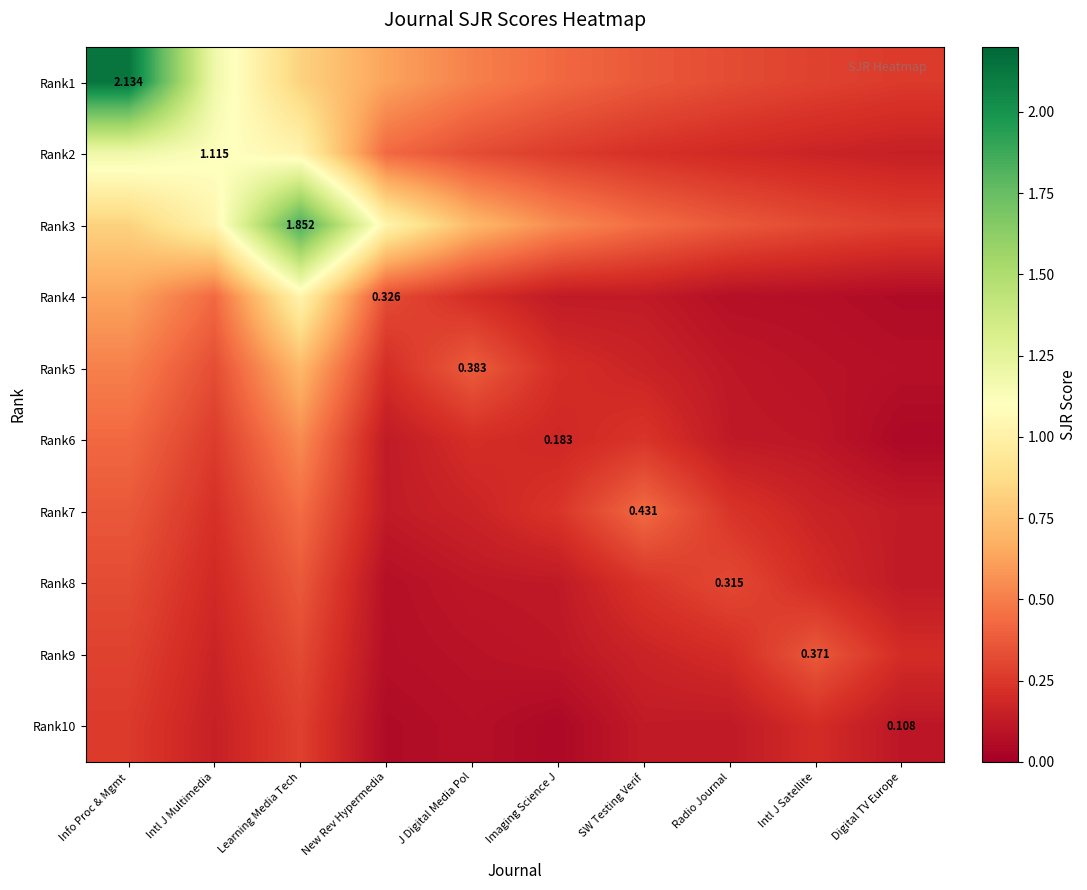

At how many categories does at least one series exceed 2?

1